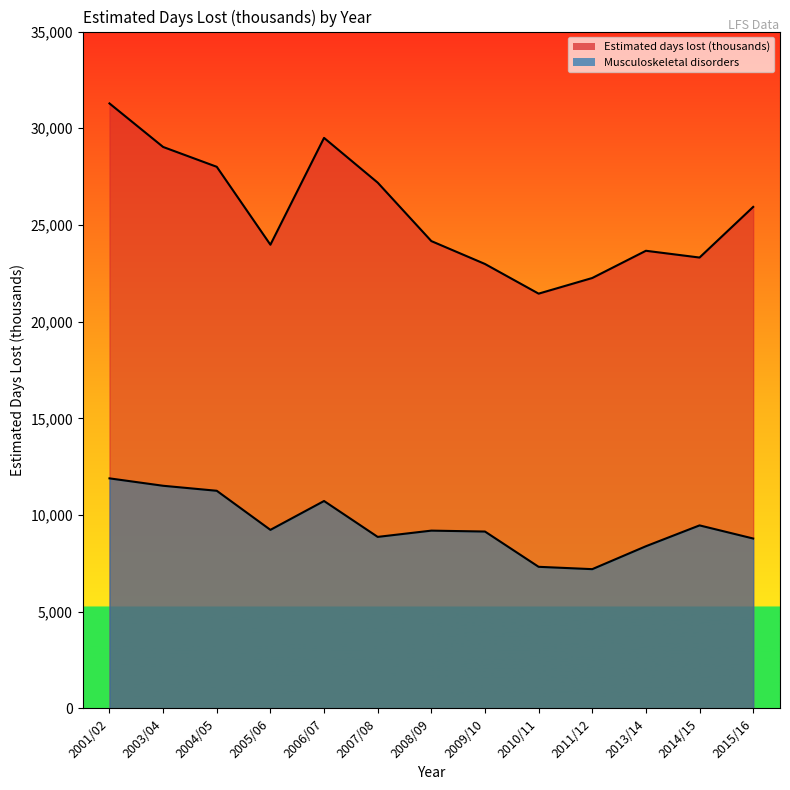

How many data points in Musculoskeletal disorders are less than 9192?

6